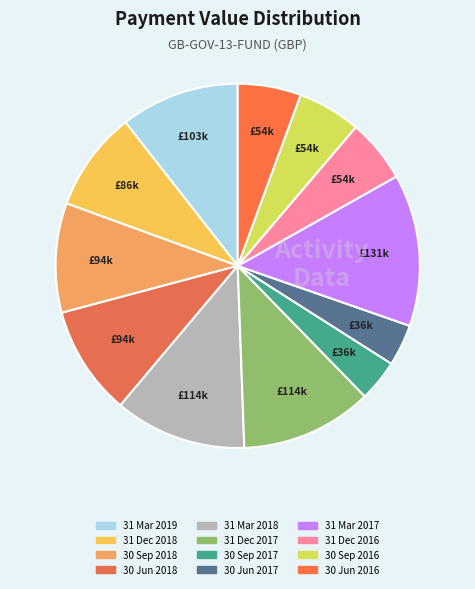

What percentage is NOT represented by 30 Sep 2017?

96.3%